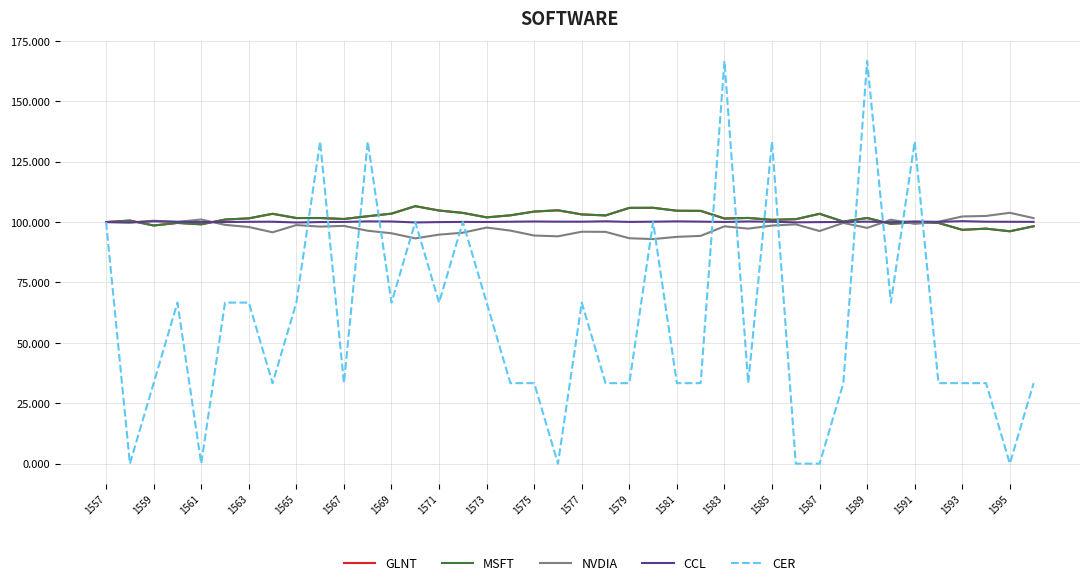

Which series has the largest range (max minus min)?

CER